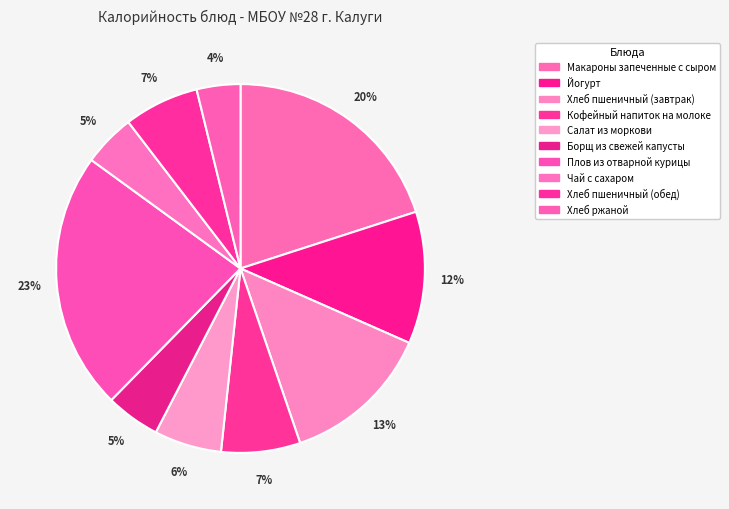

Which has a higher value, Хлеб пшеничный (завтрак) or Йогурт?

Хлеб пшеничный (завтрак)